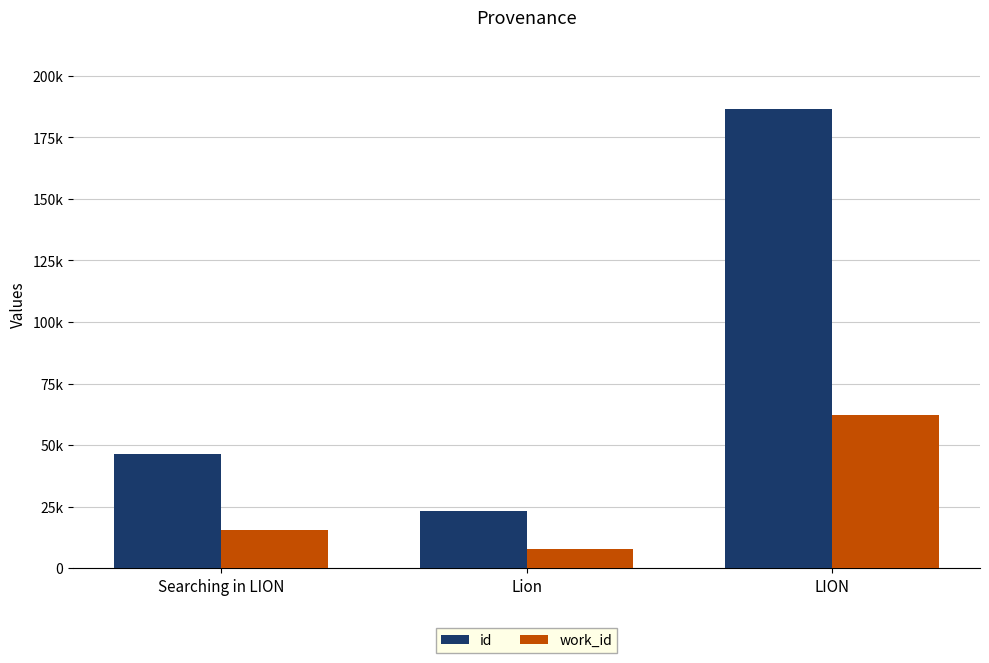

What are all the series names shown in the legend?

id, work_id